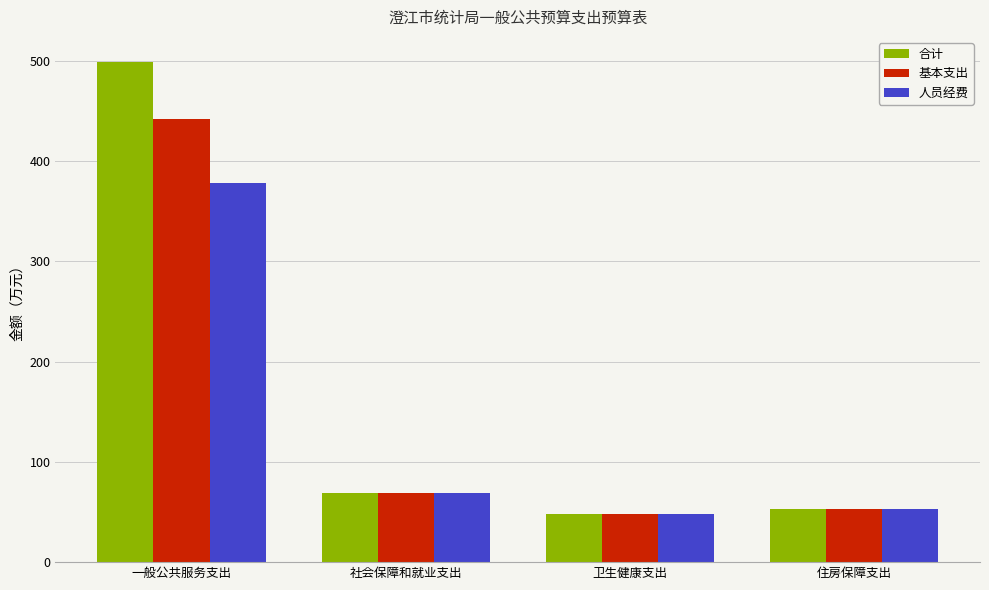

What is the difference between the second highest and minimum values in the 人员经费 series?

20.7